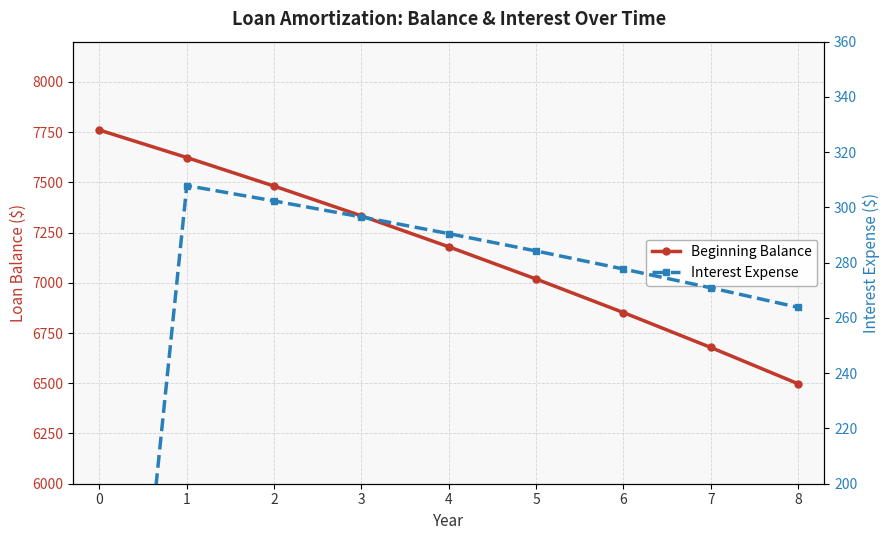

True or false: Beginning Balance and Interest Expense cross at least once.

False